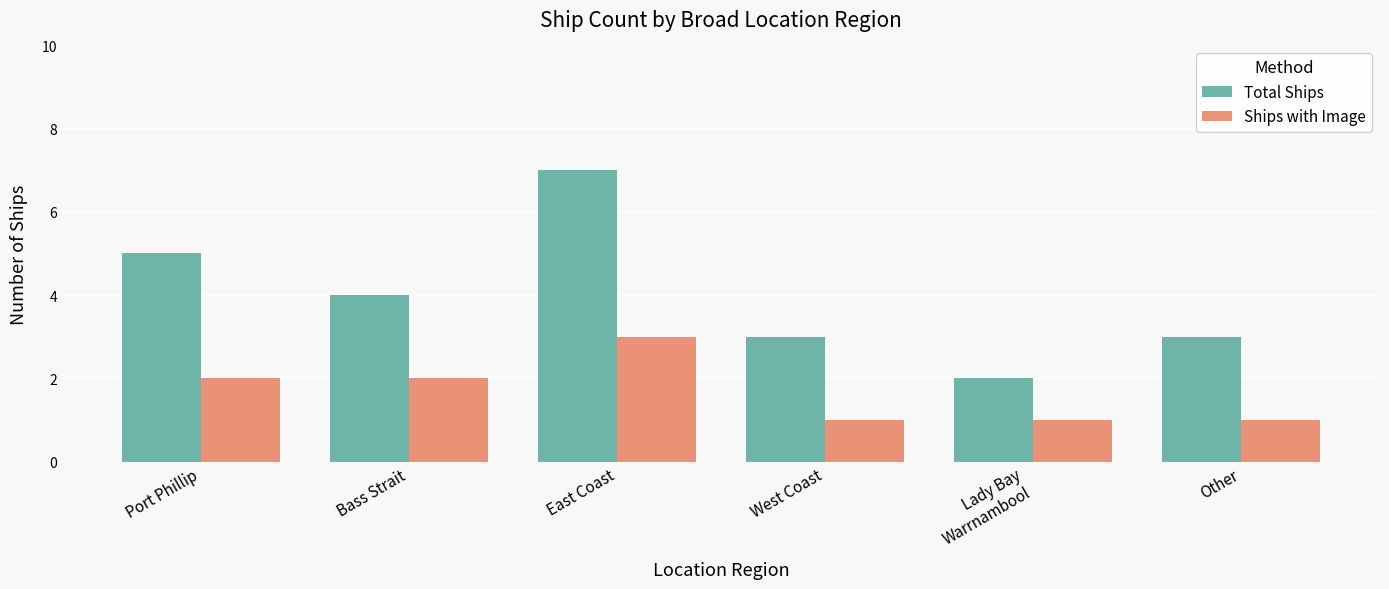

True or false: Total Ships has a value of 3 at West Coast.

True